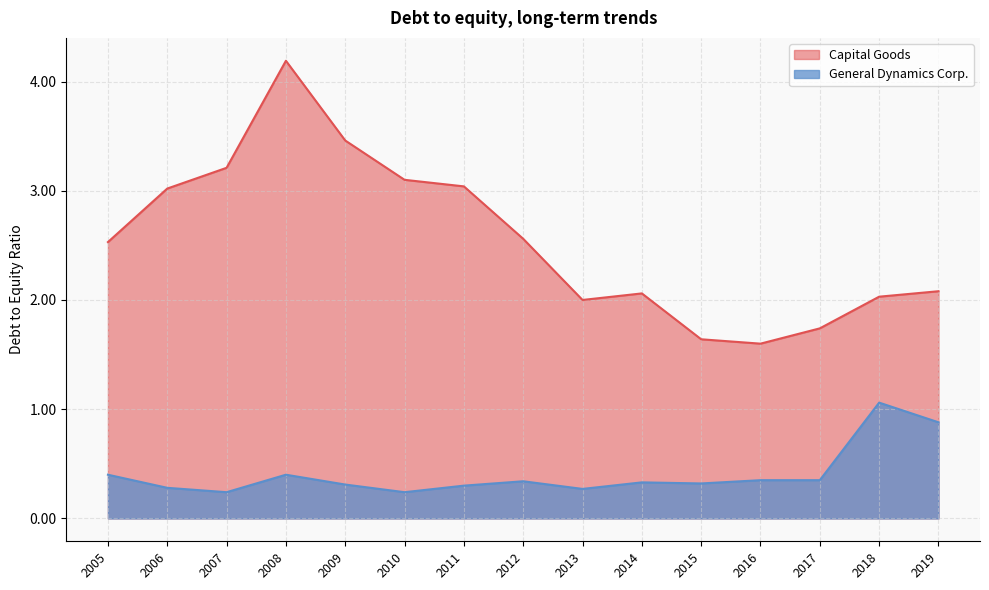

What are all the series names shown in the legend?

Capital Goods, General Dynamics Corp.